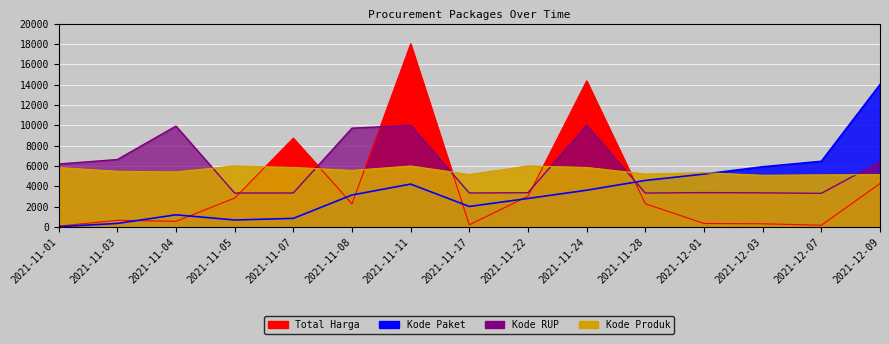

What are all the series names shown in the legend?

Total Harga, Kode Paket, Kode RUP, Kode Produk